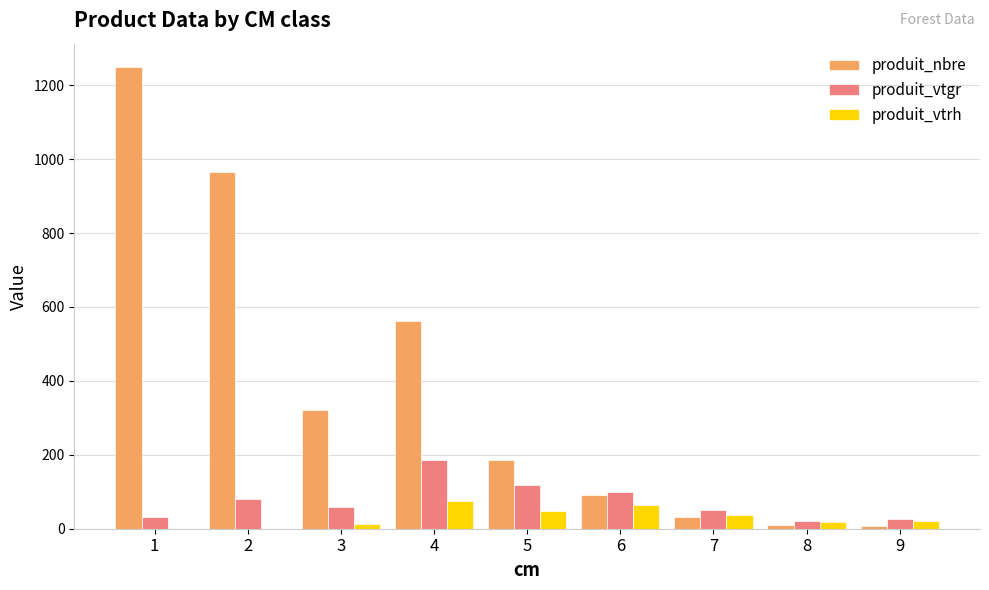

The value of produit_nbre at 1 is 433.7. True or false?

False